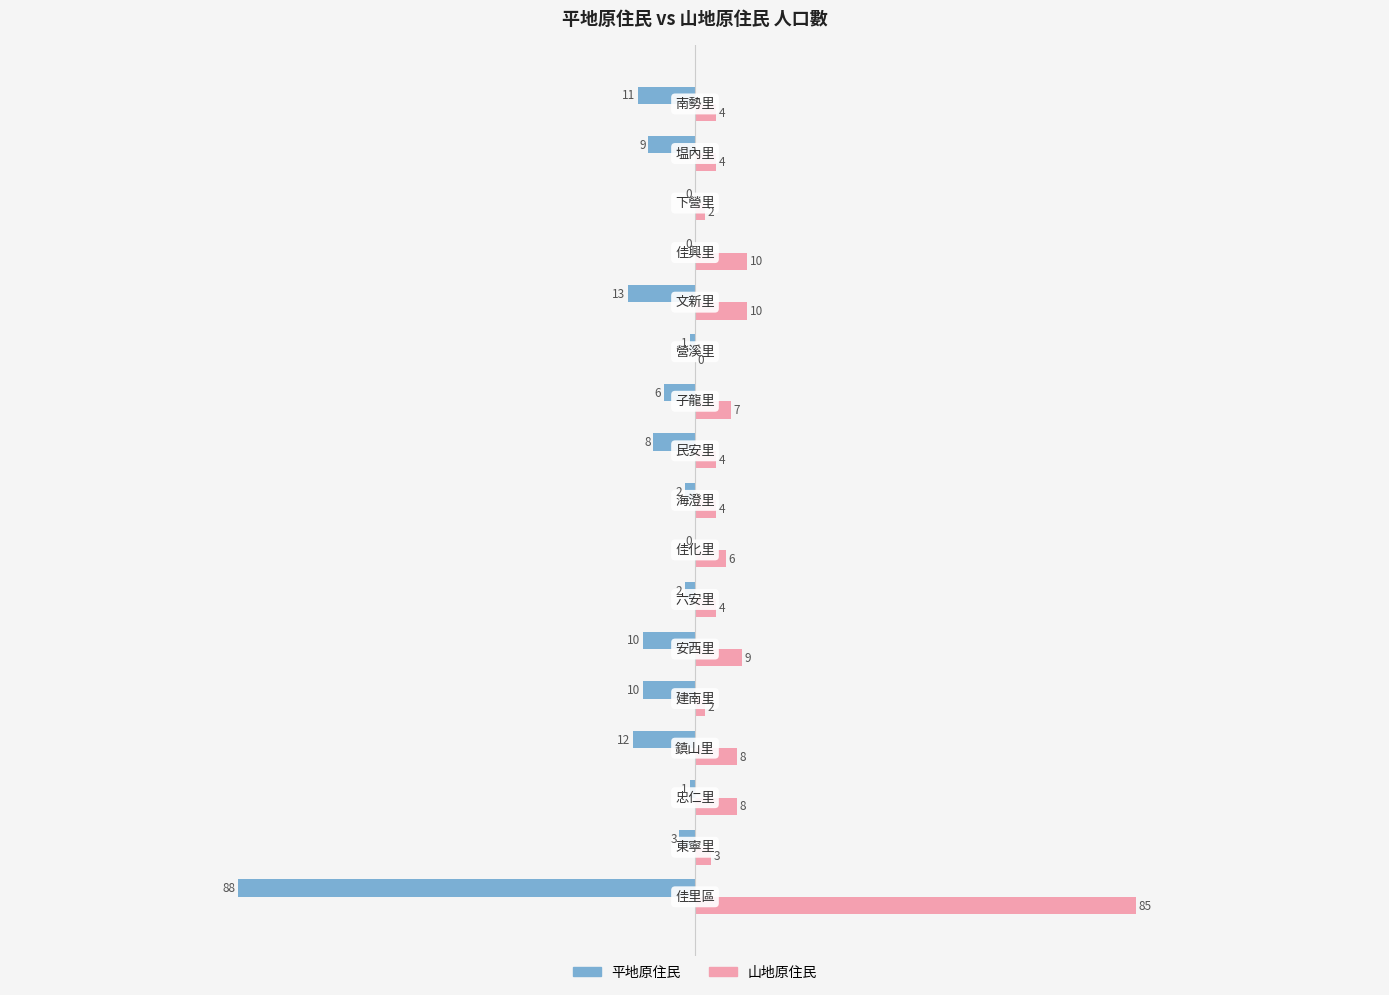

Which series has the largest total across all categories?

山地原住民